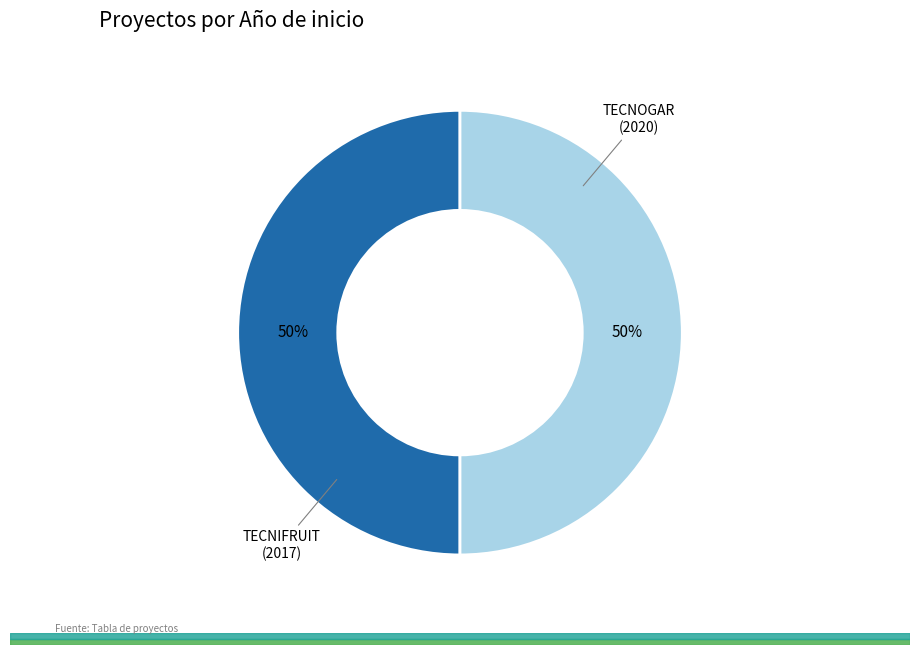

To the nearest percent, what is the average slice percentage?

50%